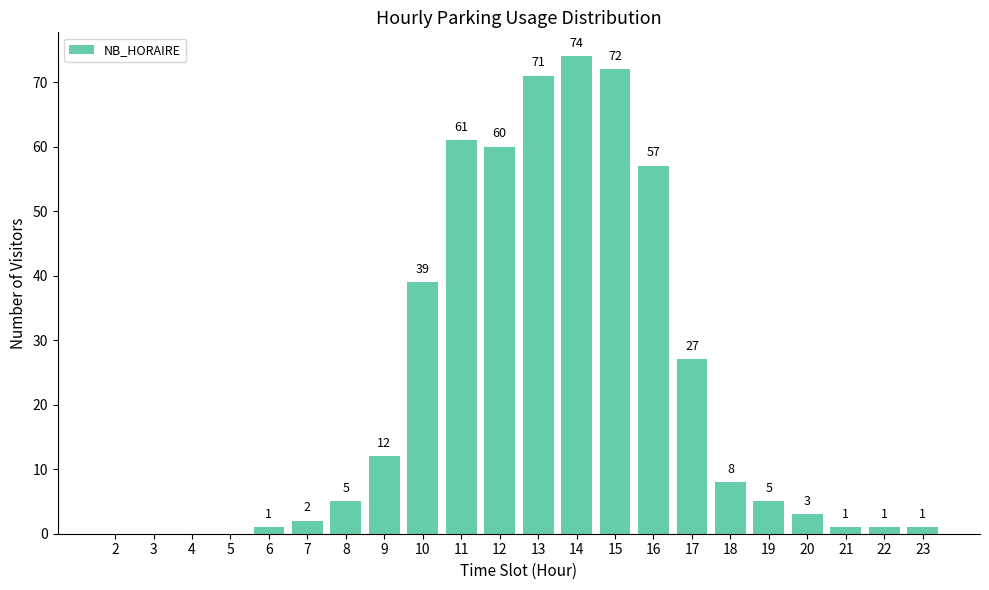

Reading left to right, what are all the values shown in this chart?

2=0	3=0	4=0	5=0	6=1	7=2	8=5	9=12	10=39	11=61	12=60	13=71	14=74	15=72	16=57	17=27	18=8	19=5	20=3	21=1	22=1	23=1